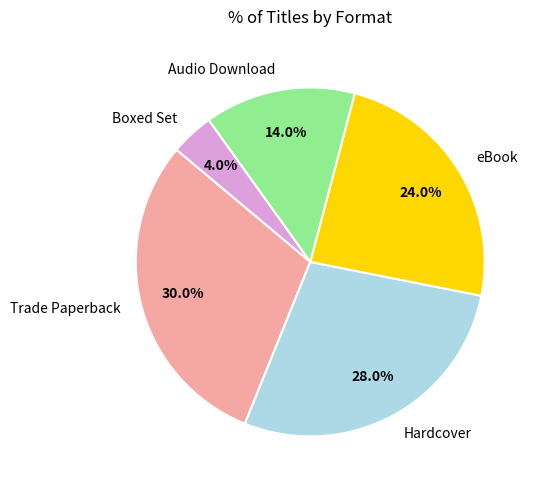

Which slice is the smallest?

Boxed Set